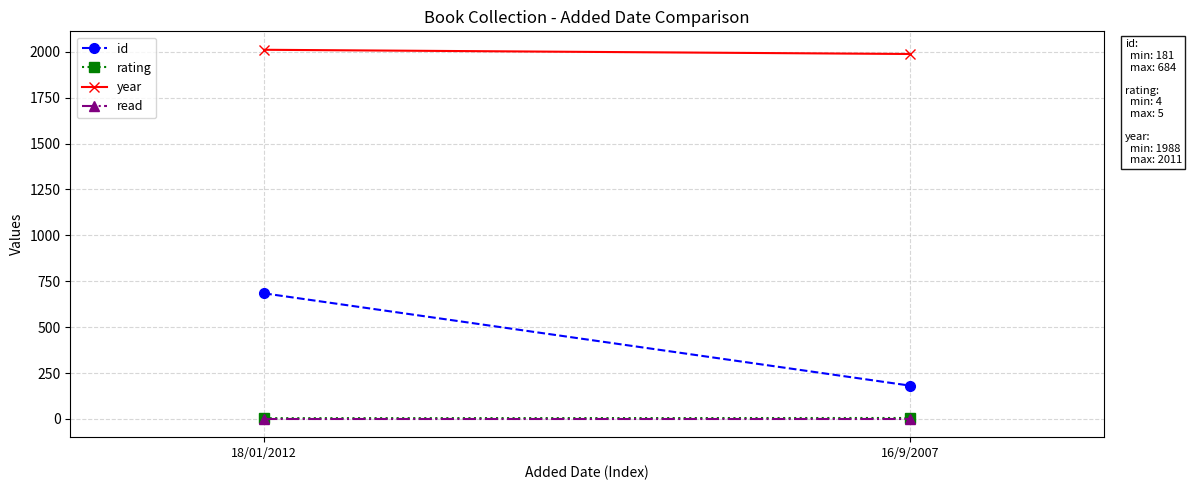

Reading left to right, transcribe all the data shown in this chart.

id: 684	181
rating: 4	5
year: 2011	1988
read: 1	1